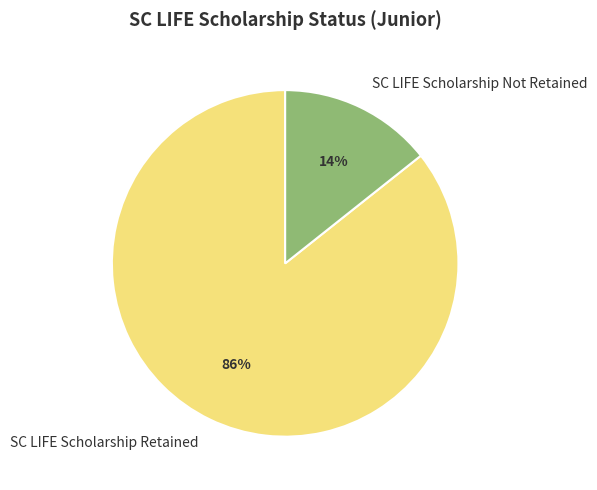

Is it true that SC LIFE Scholarship Not Retained is 26% of the pie?

False